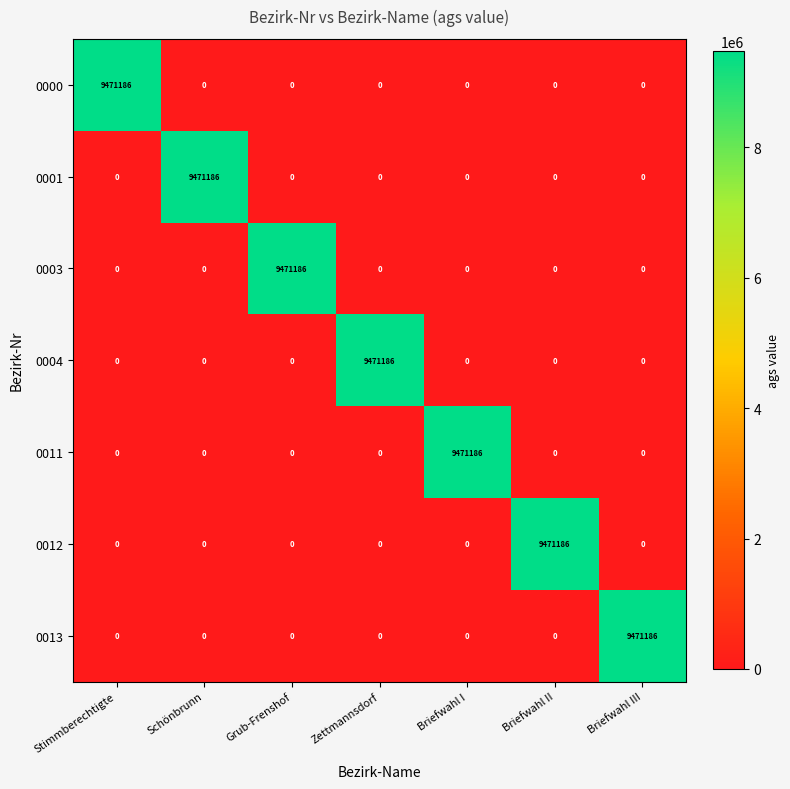

The value of 0000 at Zettmannsdorf is 0. True or false?

True